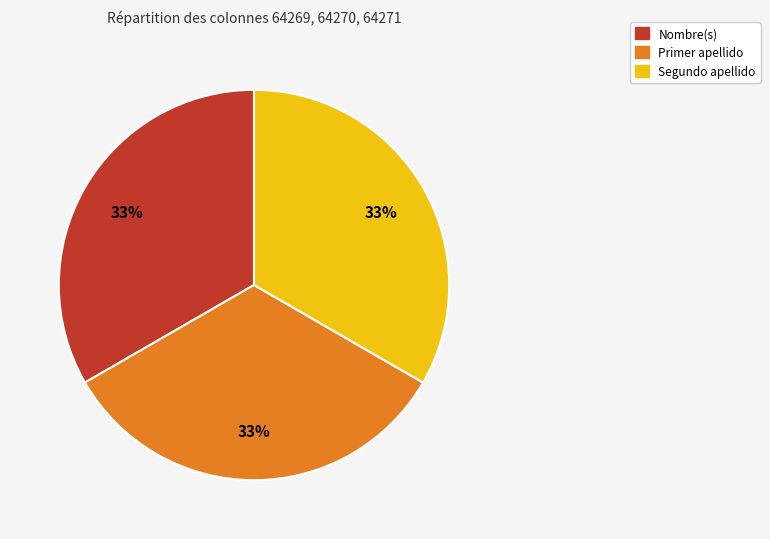

How many segments does this pie chart have?

3